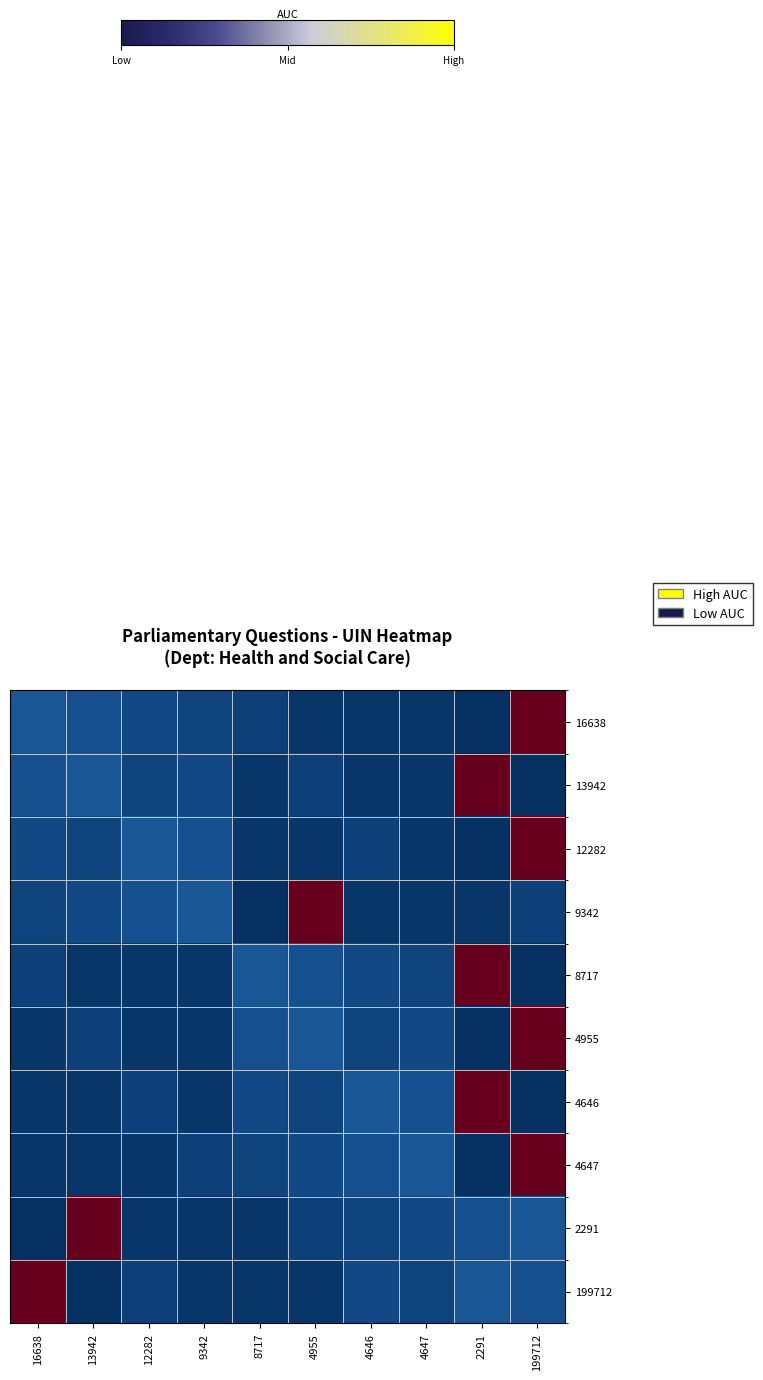

What is the difference between the highest and lowest values at 4646?

0.1